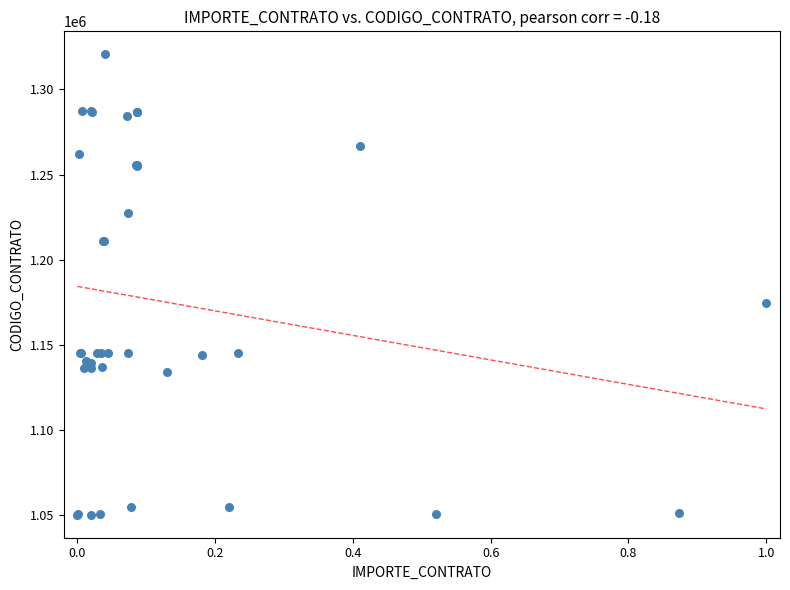

What Y value in the scatter plot is closest to 1185474?

1174792